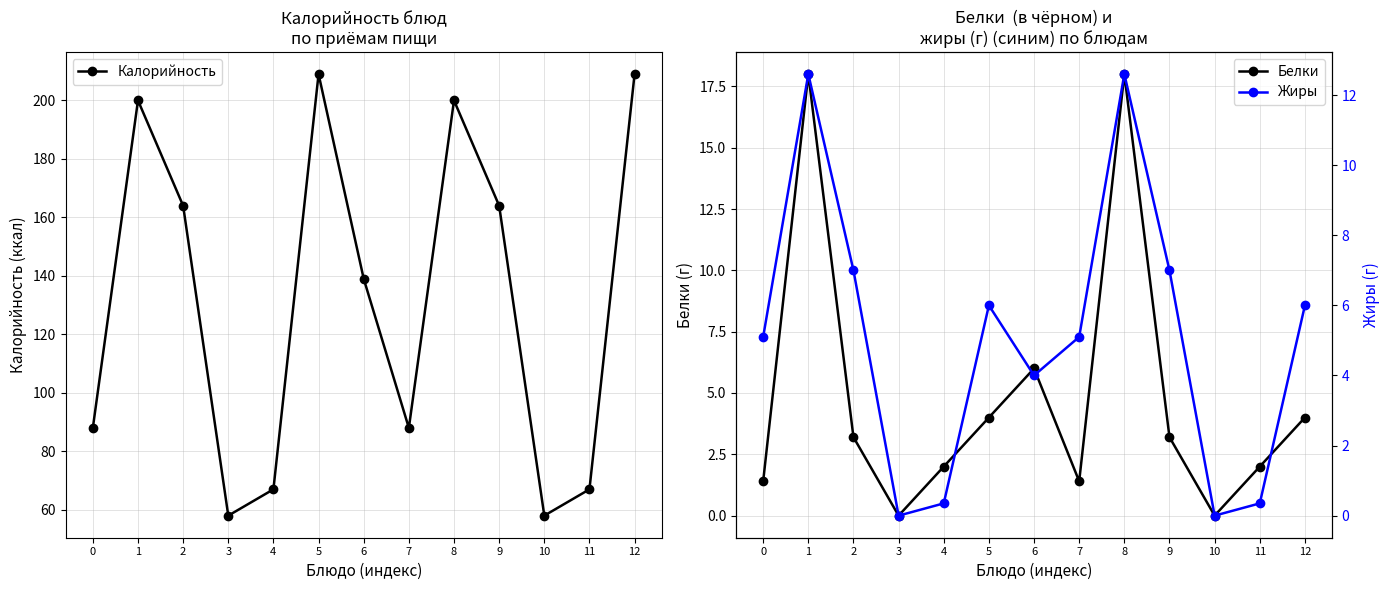

Which series has the widest spread of values?

Калорийность